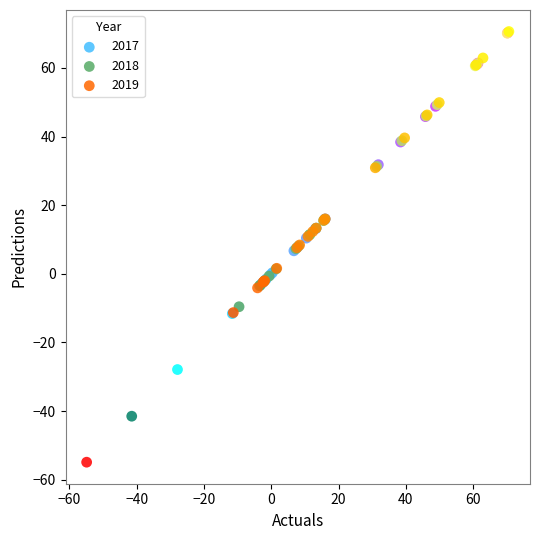

Which series has the largest Y range (max minus min)?

2019